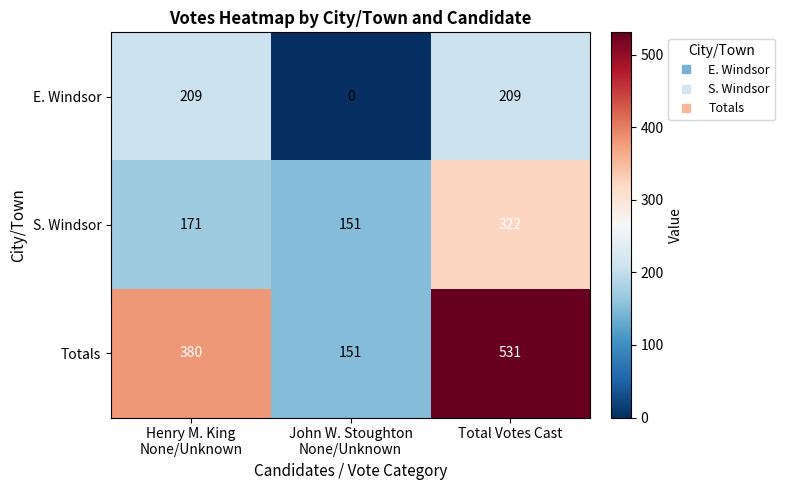

Which category has the highest value across all series?

Total Votes Cast